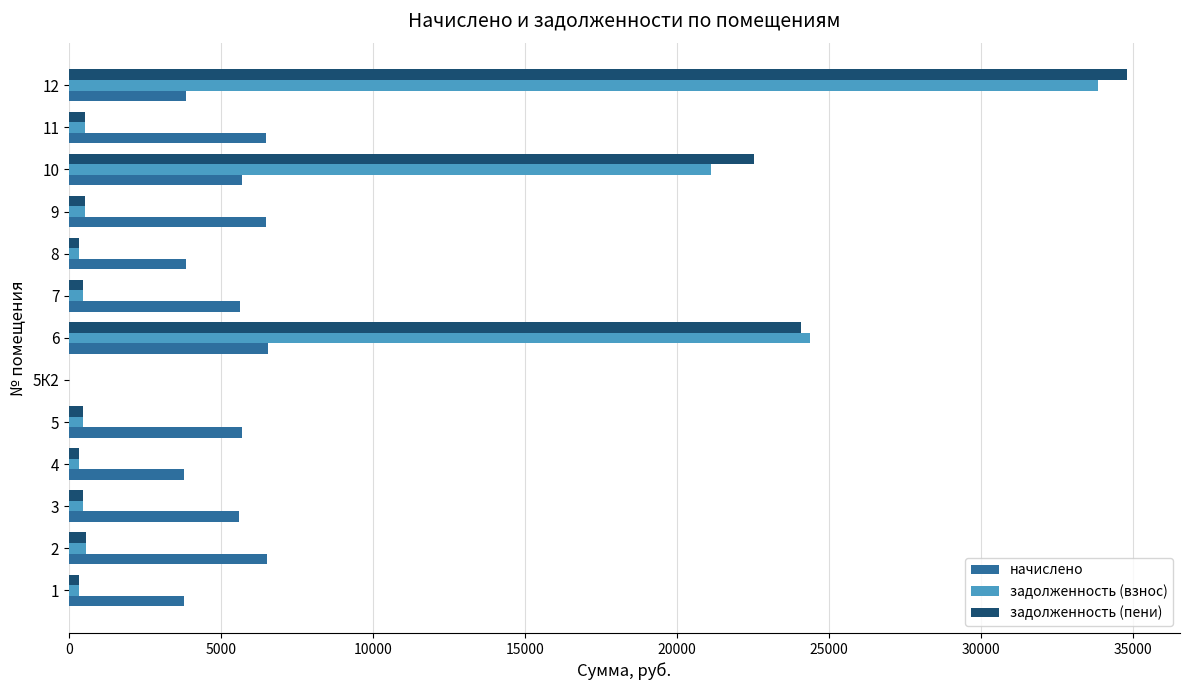

What is the highest value of the задолженность (пени) series?

34795.6